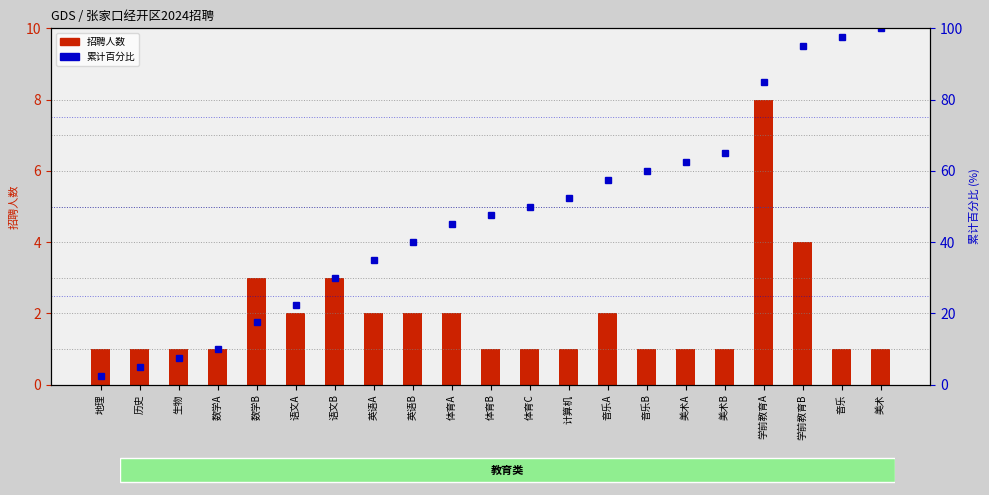

Count the number of data series in this chart.

2